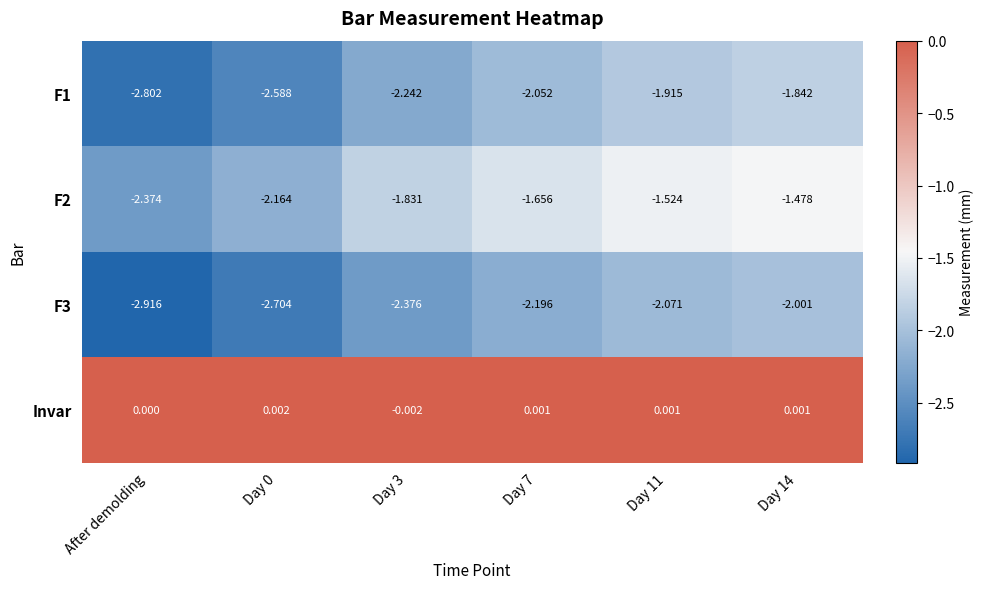

Which series has the largest total across all categories?

Invar